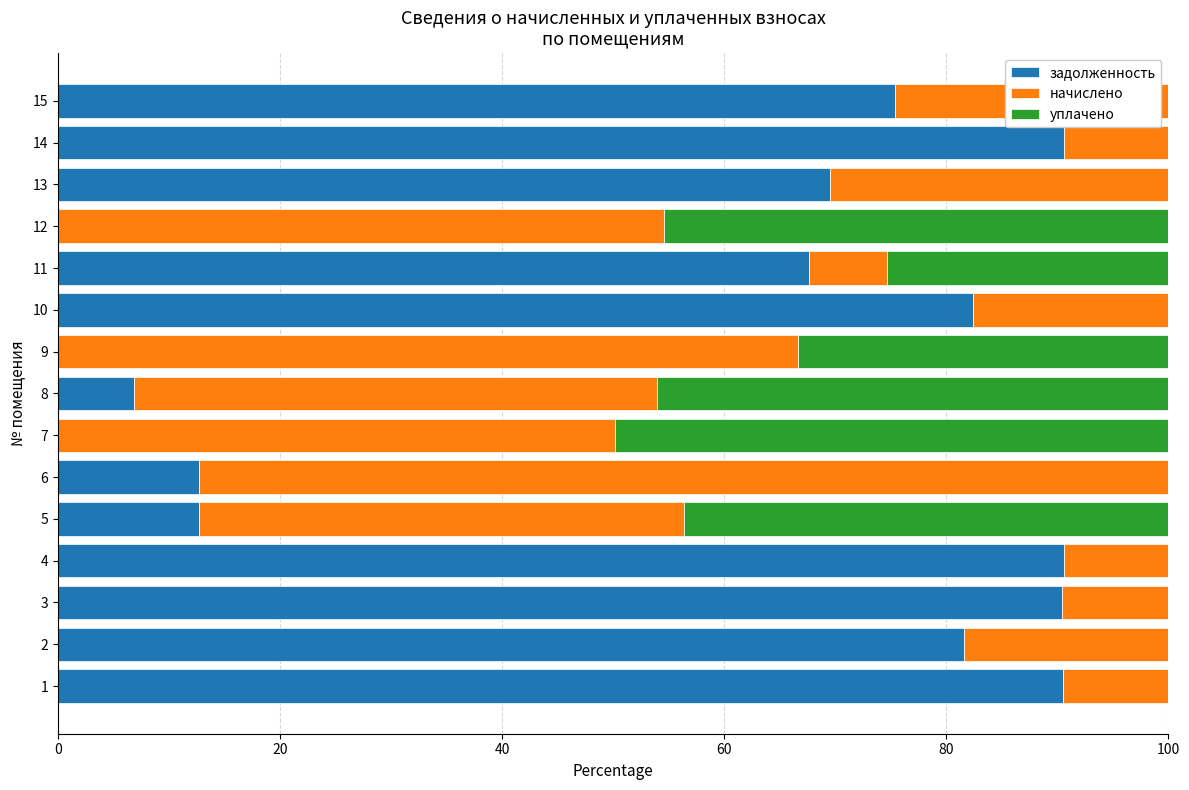

What is the maximum value for задолженность?

90.6